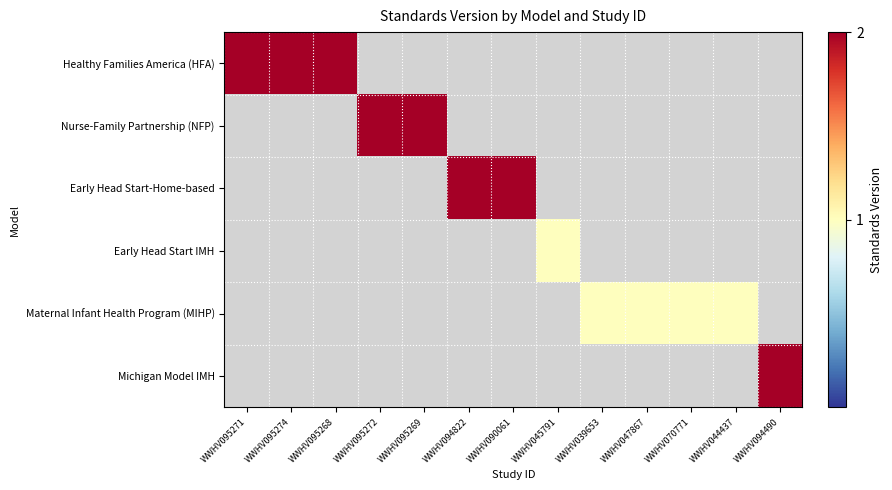

Rank the categories by Early Head Start-Home-based value from lowest to highest.

WWHV095271, WWHV095274, WWHV095268, WWHV095272, WWHV095269, WWHV094822, WWHV090061, WWHV045791, WWHV039653, WWHV047867, WWHV070771, WWHV044437, WWHV094490